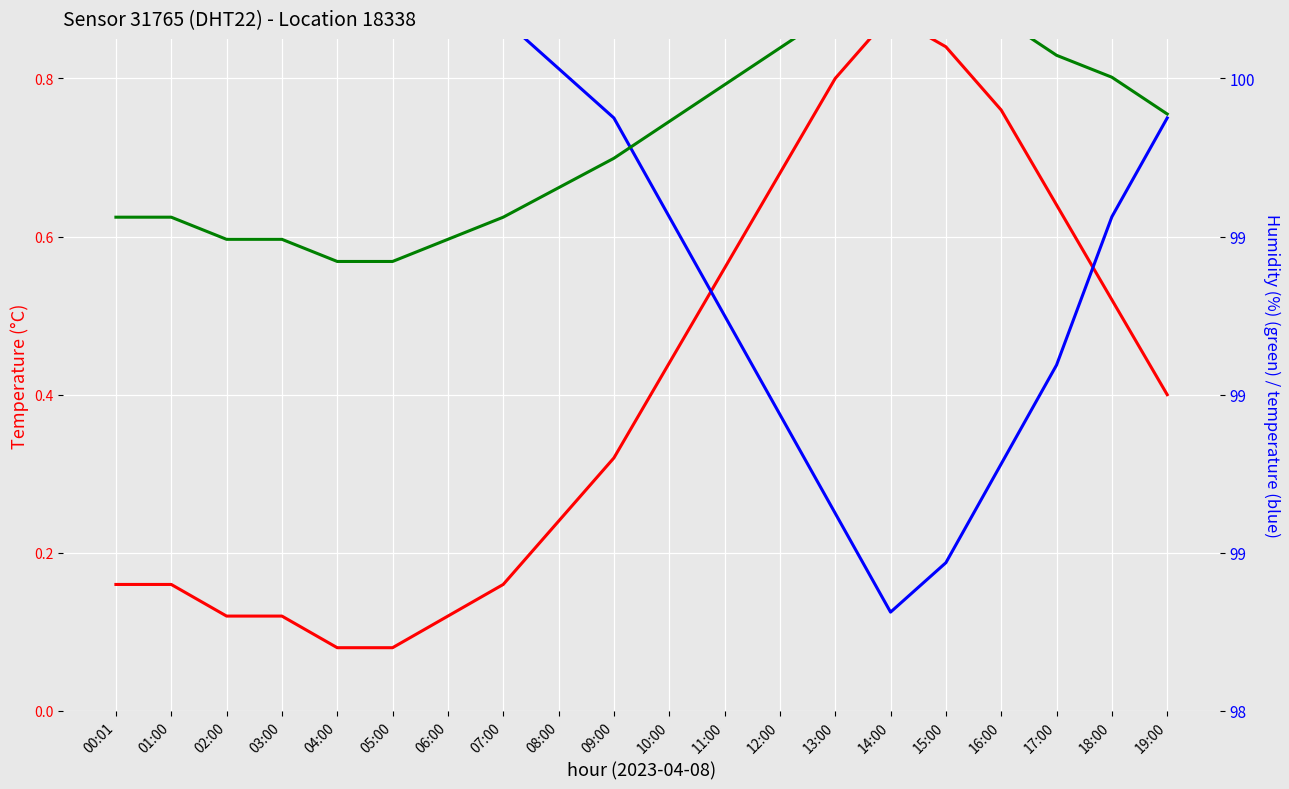

In humidity, how many points are lower than both neighbors (excluding endpoints)?

1